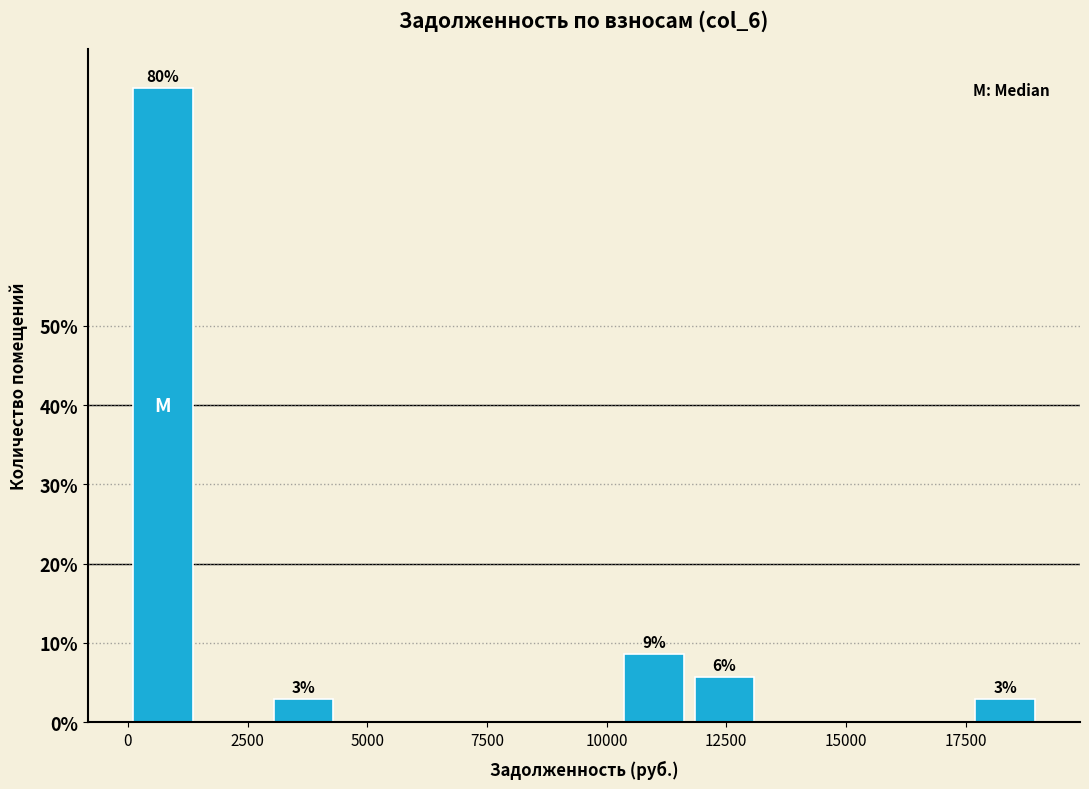

Around what value on the x-axis is the tallest bar? Give the approximate position of its centre, as read against the axis.

500